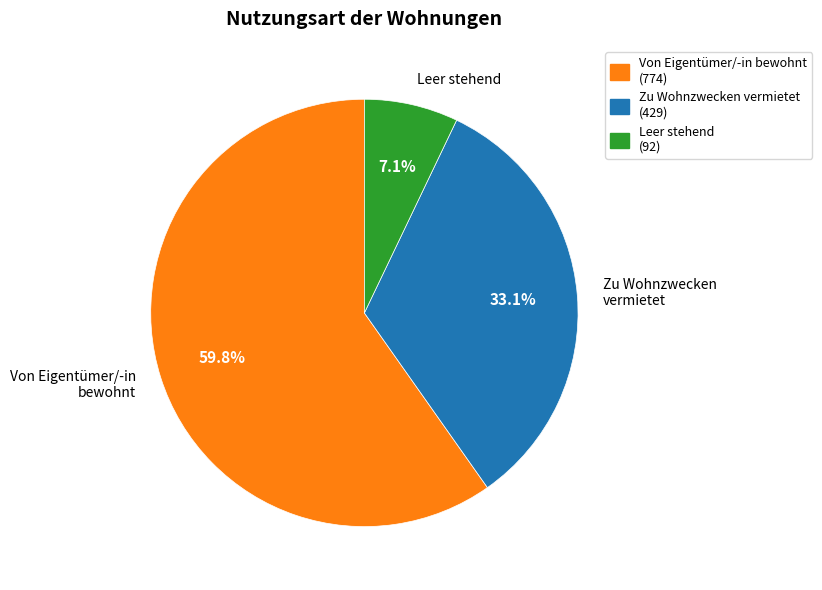

Count the number of slices in the pie.

3